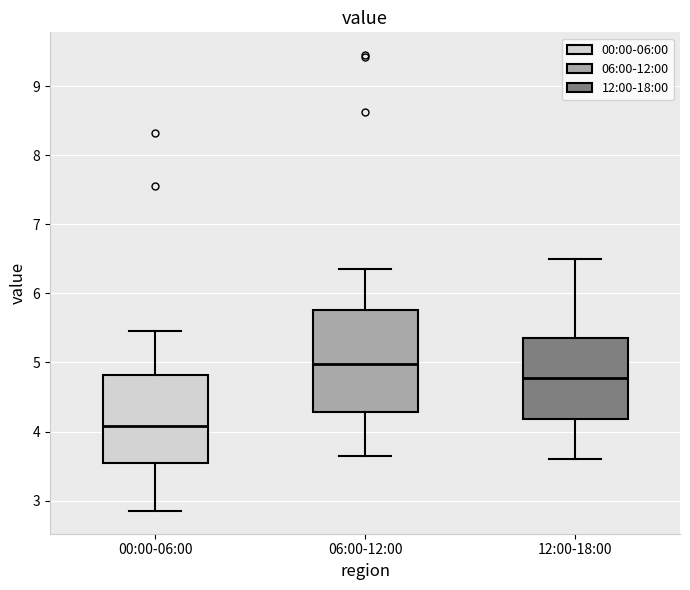

Reading left to right, transcribe this box plot: for each box, give where its median line is, the range the box spans, and where its two whiskers end, as read against the y-axis. The values are not printed on the chart, so give them approximately, as read against the axis.

00:00-06:00: median 4.1, box 3.5 to 4.8, whiskers 2.9 to 5.5
06:00-12:00: median 5.0, box 4.3 to 5.8, whiskers 3.7 to 6.4
12:00-18:00: median 4.8, box 4.2 to 5.4, whiskers 3.6 to 6.5